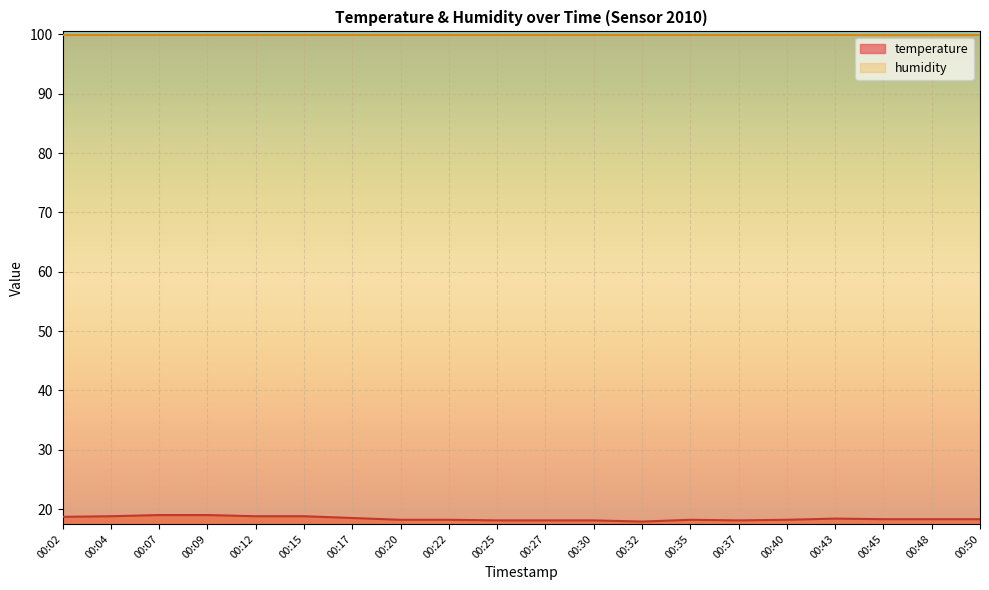

Which category has the highest value across all series?

00:07